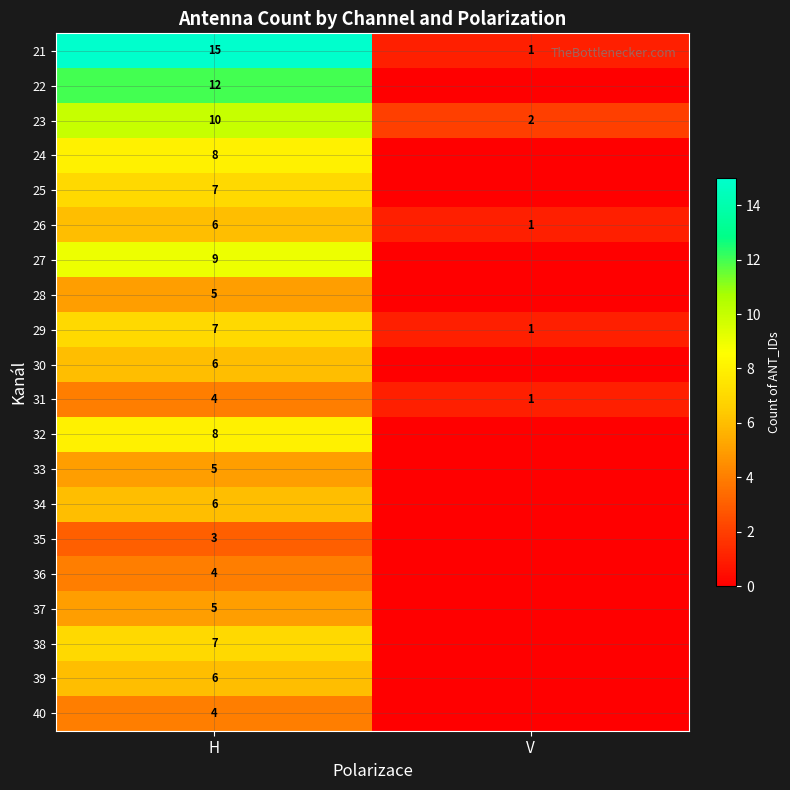

How many distinct data groups are displayed?

20